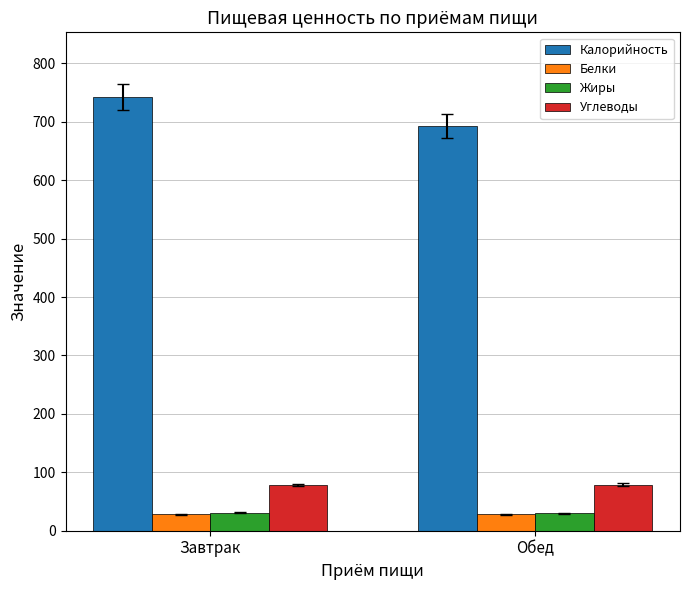

What is the difference between the highest and lowest values at Завтрак?

713.3